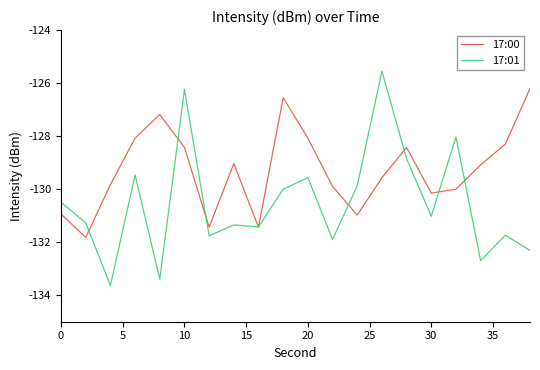

Which series has the largest range (max minus min)?

17:01